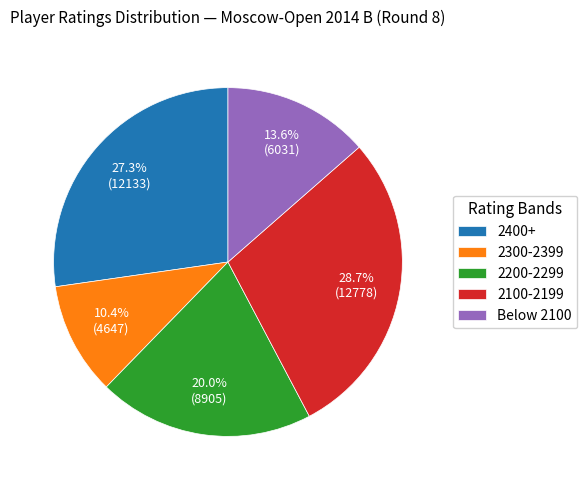

Rank the categories by value from highest to lowest.

2100-2199, 2400+, 2200-2299, Below 2100, 2300-2399